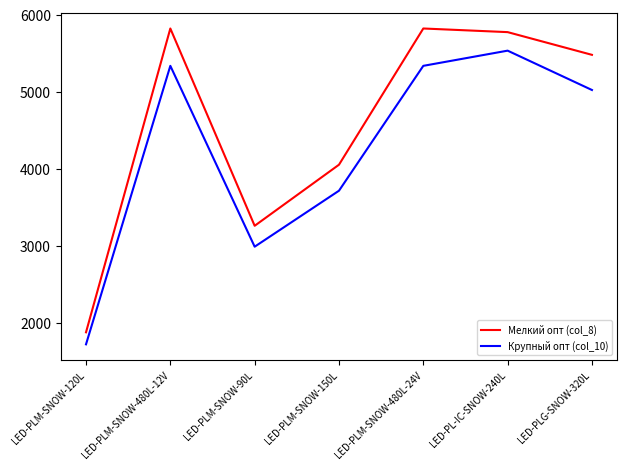

What position from the right is LED-PL-IC-SNOW-240L?

2